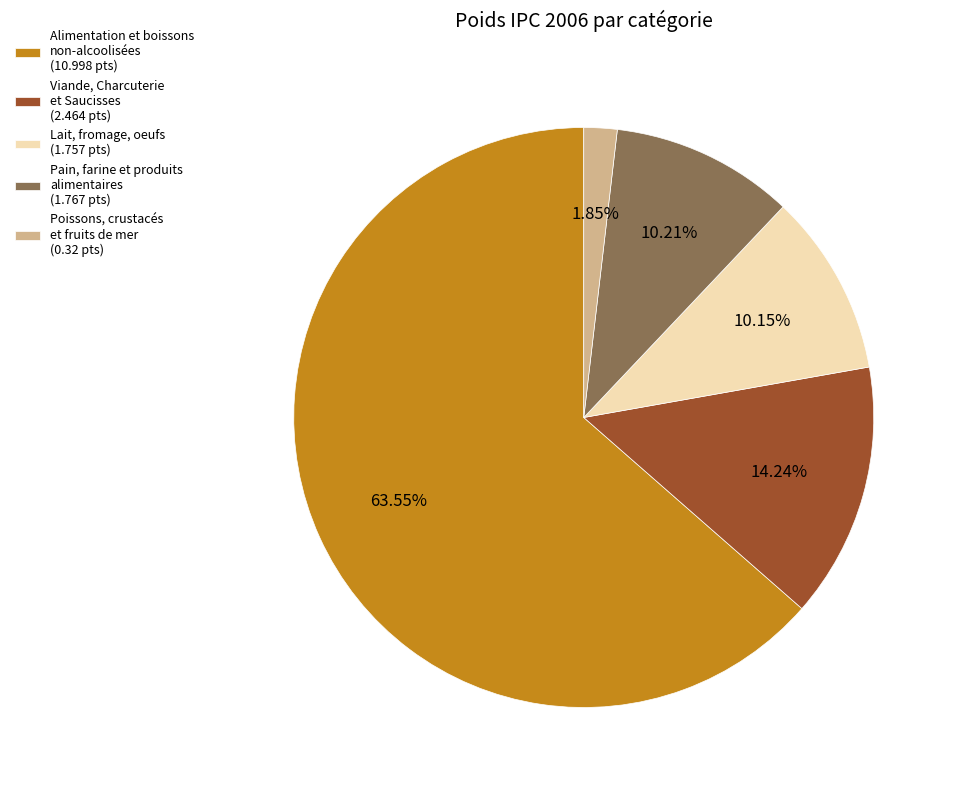

Which slice represents more than half of the pie?

Alimentation et boissons non-alcoolisées